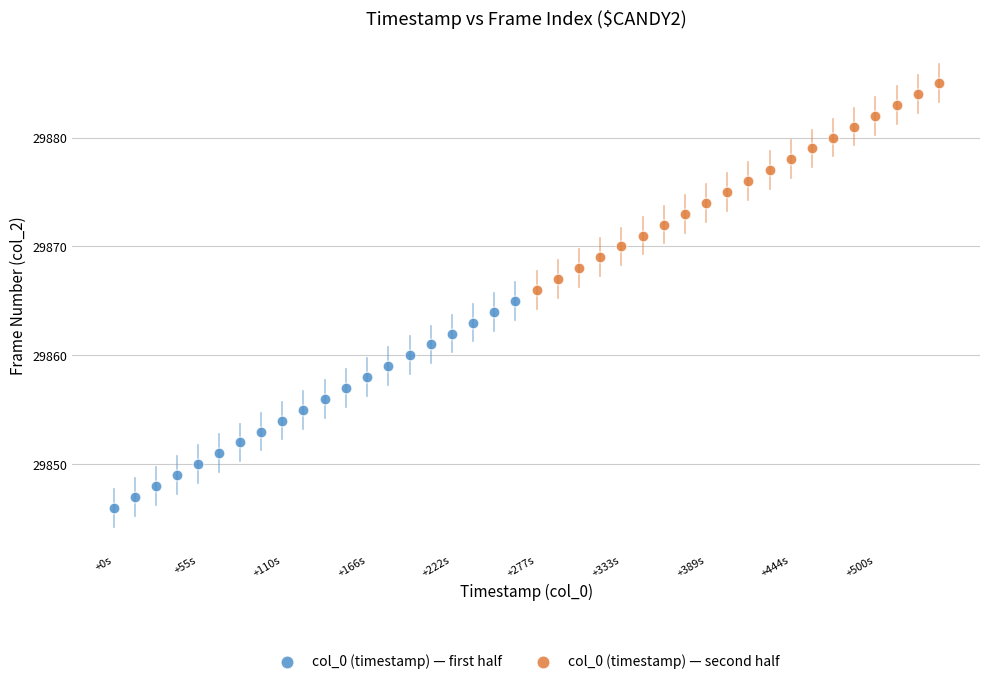

Which series reaches the minimum Y coordinate?

col_0 (timestamp) — first half